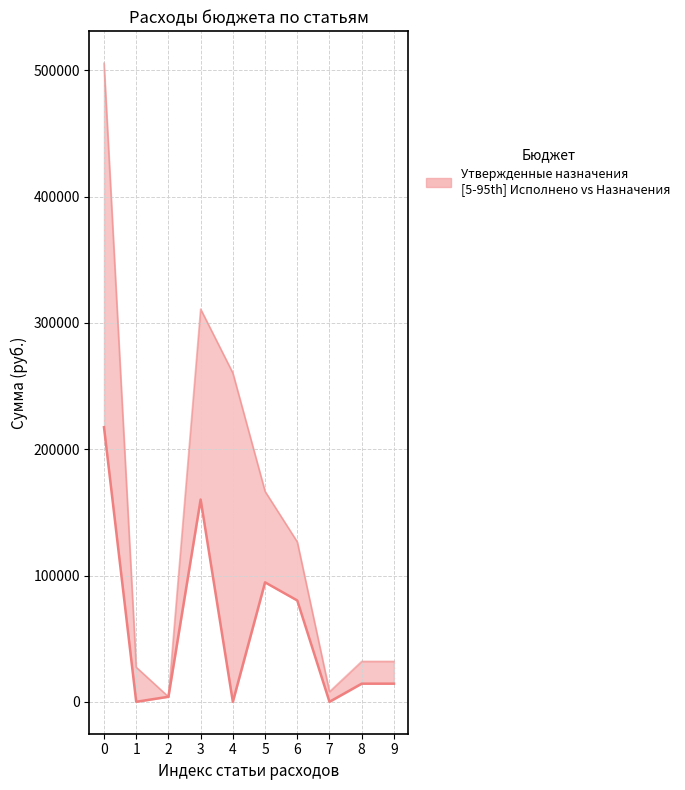

Which label corresponds to the smallest value in the chart?

1